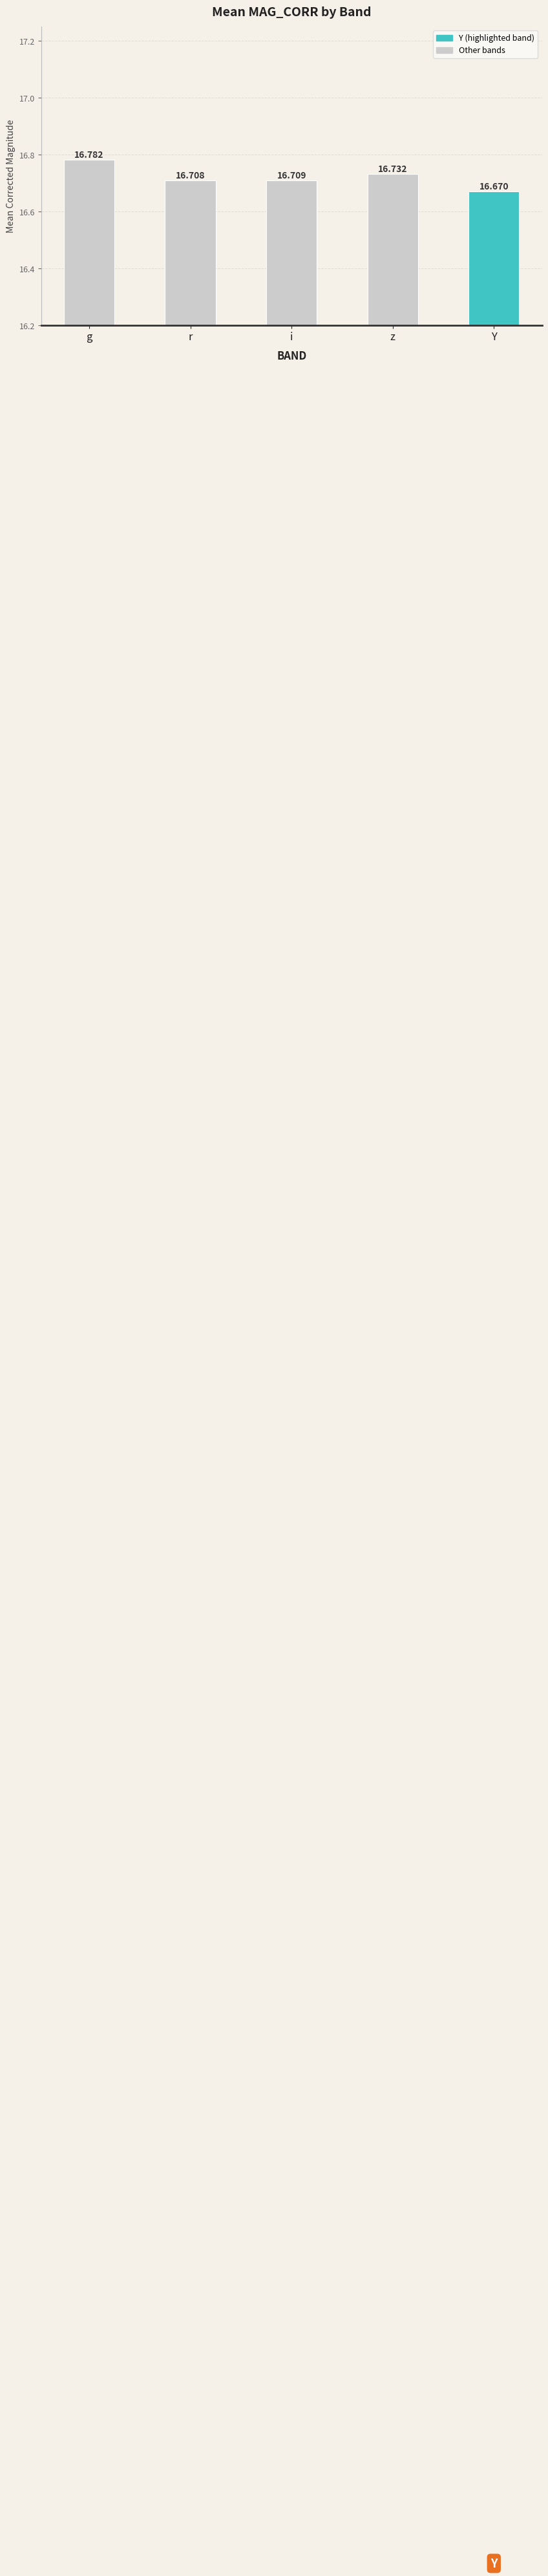

Which has a higher value, z or Y?

z